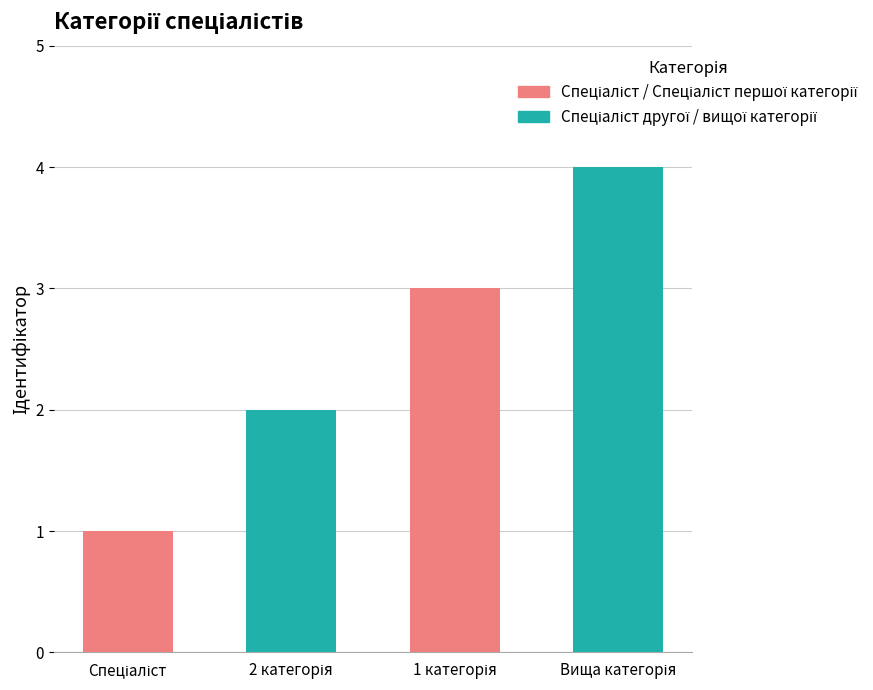

Reading left to right, extract all data points from this chart.

1	2	3	4